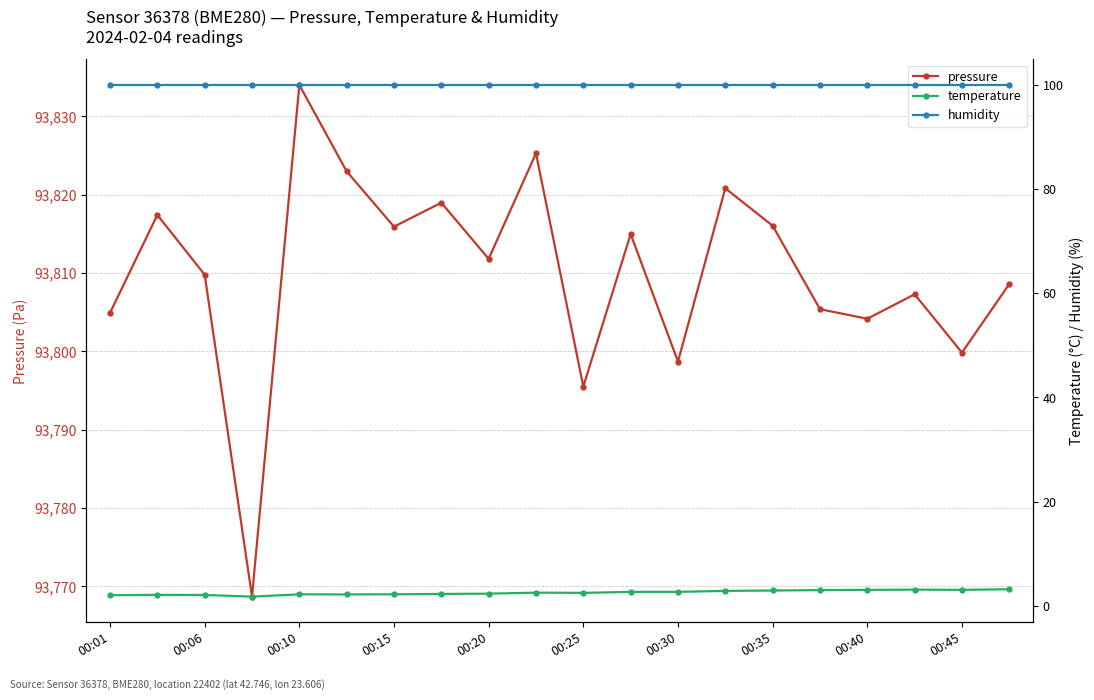

At which label does humidity reach its peak?

00:01